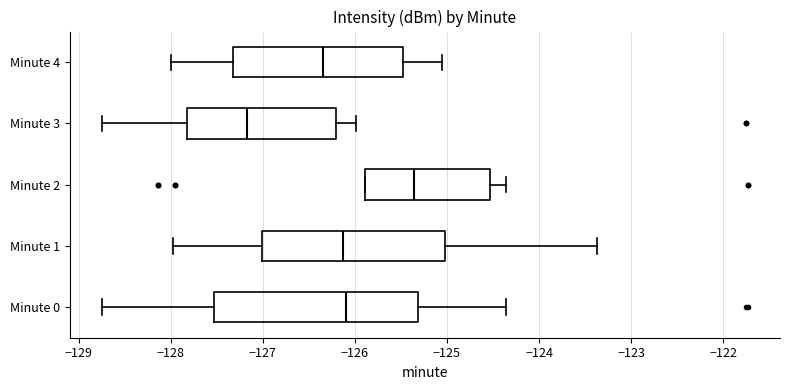

Comparing the boxes themselves (not the whiskers), which one is the widest?

Minute 0